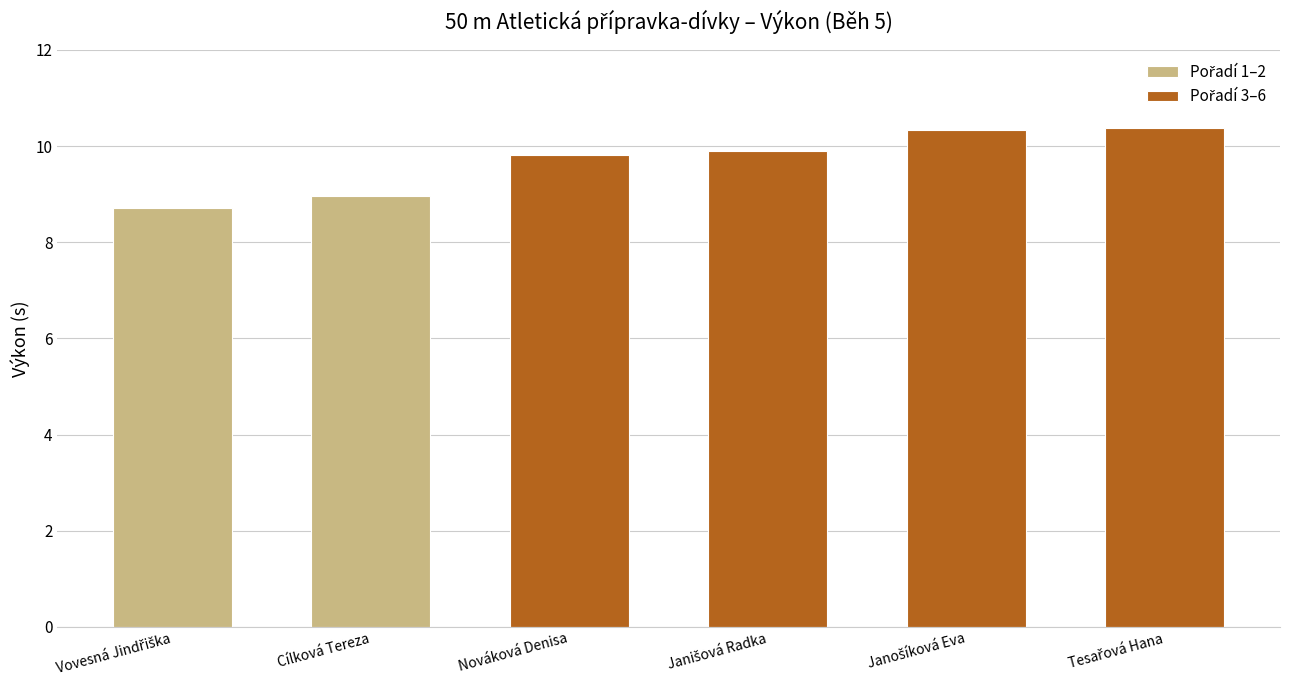

Rank the categories by value from lowest to highest.

Vovesná Jindřiška, Cílková Tereza, Nováková Denisa, Janišová Radka, Janošíková Eva, Tesařová Hana